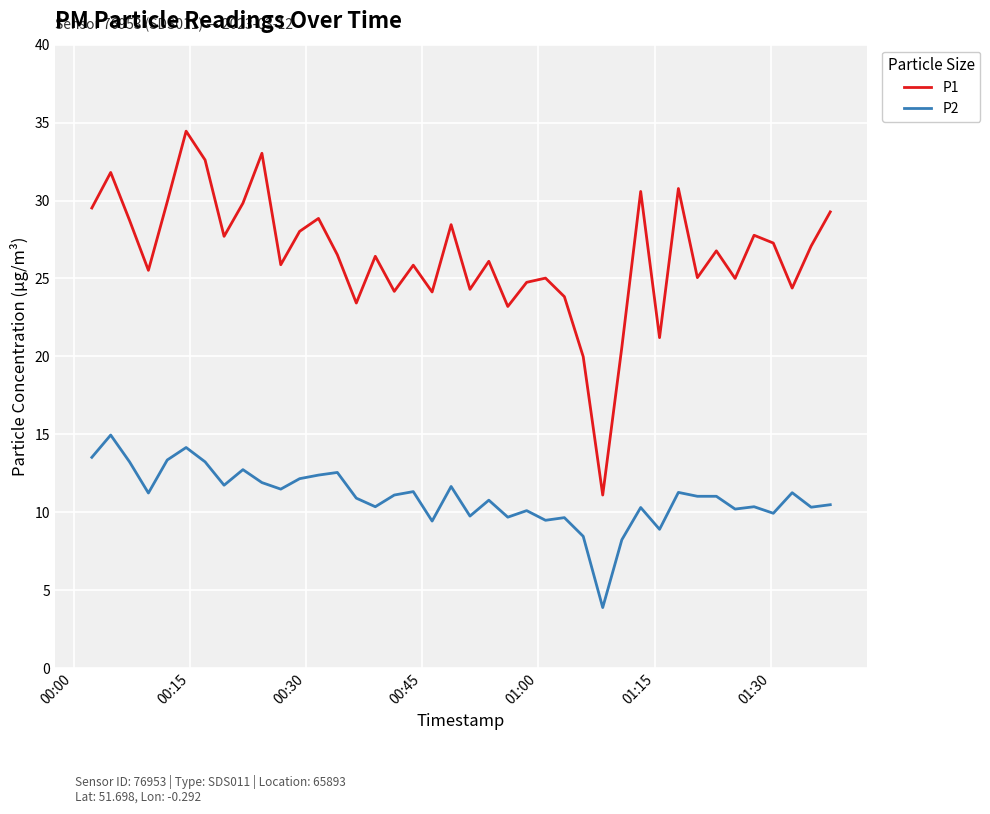

True or false: P1 and P2 cross at least once.

False